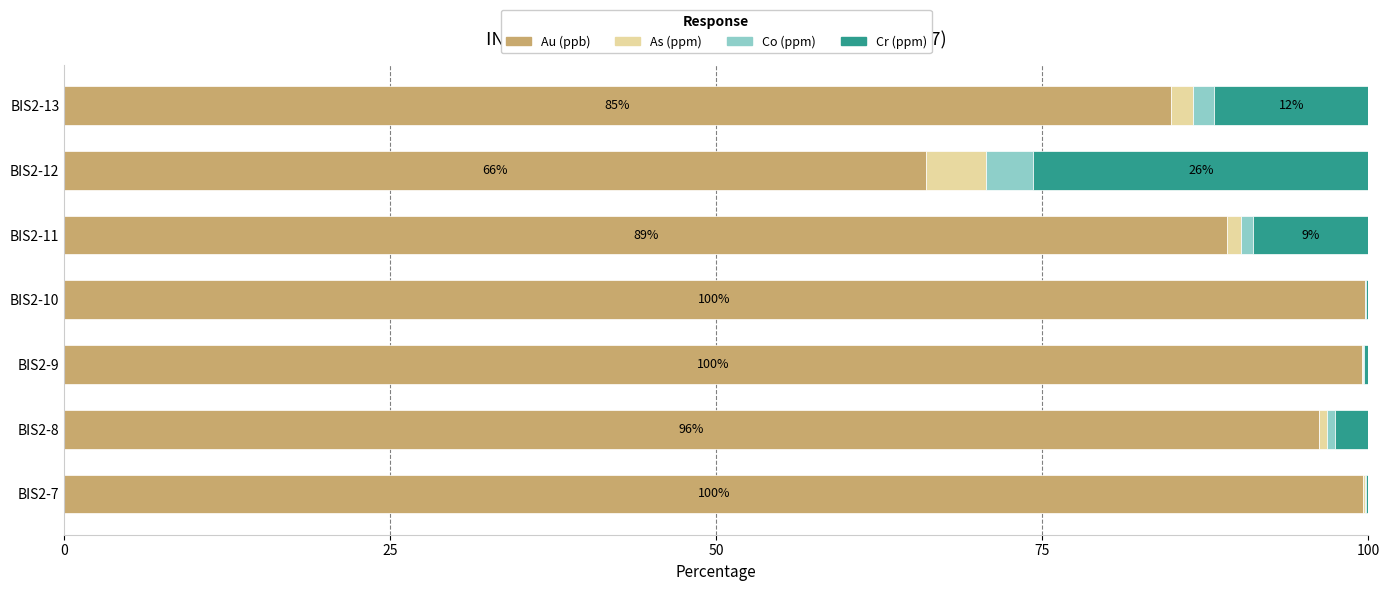

What is the maximum value for Au (ppb)?

99.7